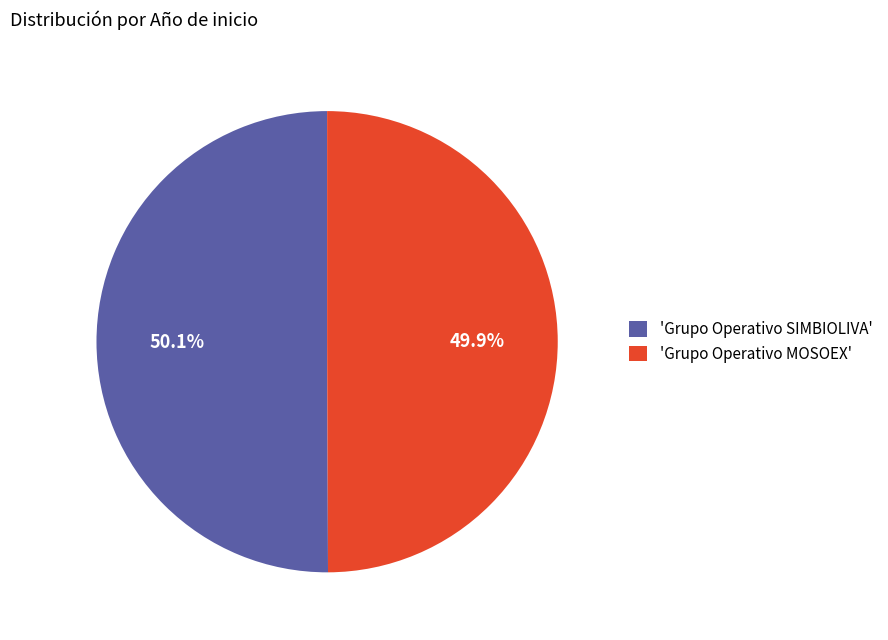

Is there any slice that represents more than half of the pie?

Yes